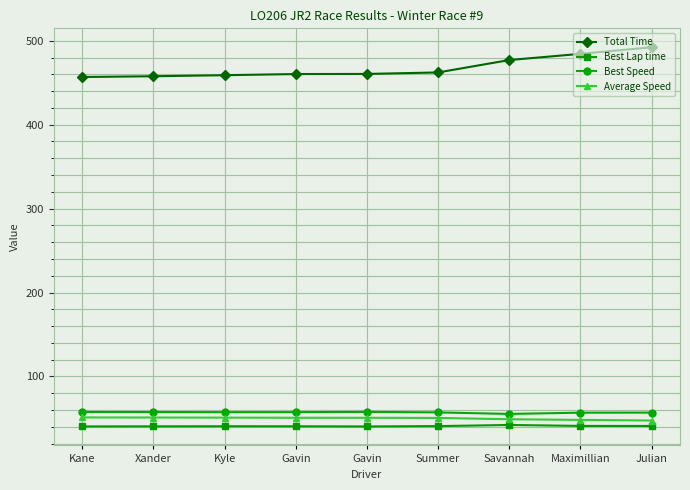

How many distinct data groups are displayed?

4